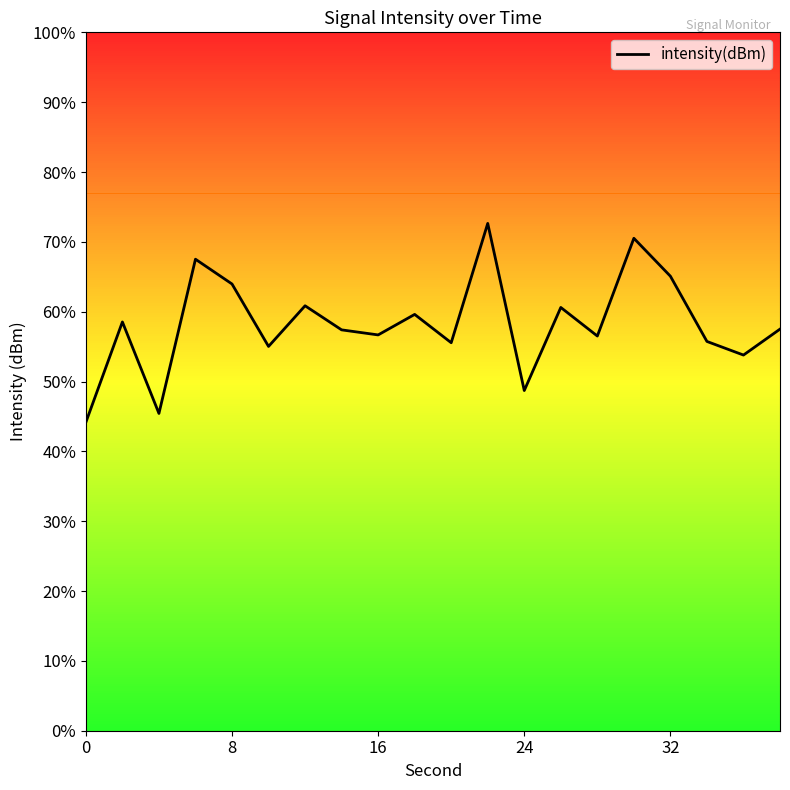

Does the chart have visible grid lines?

No